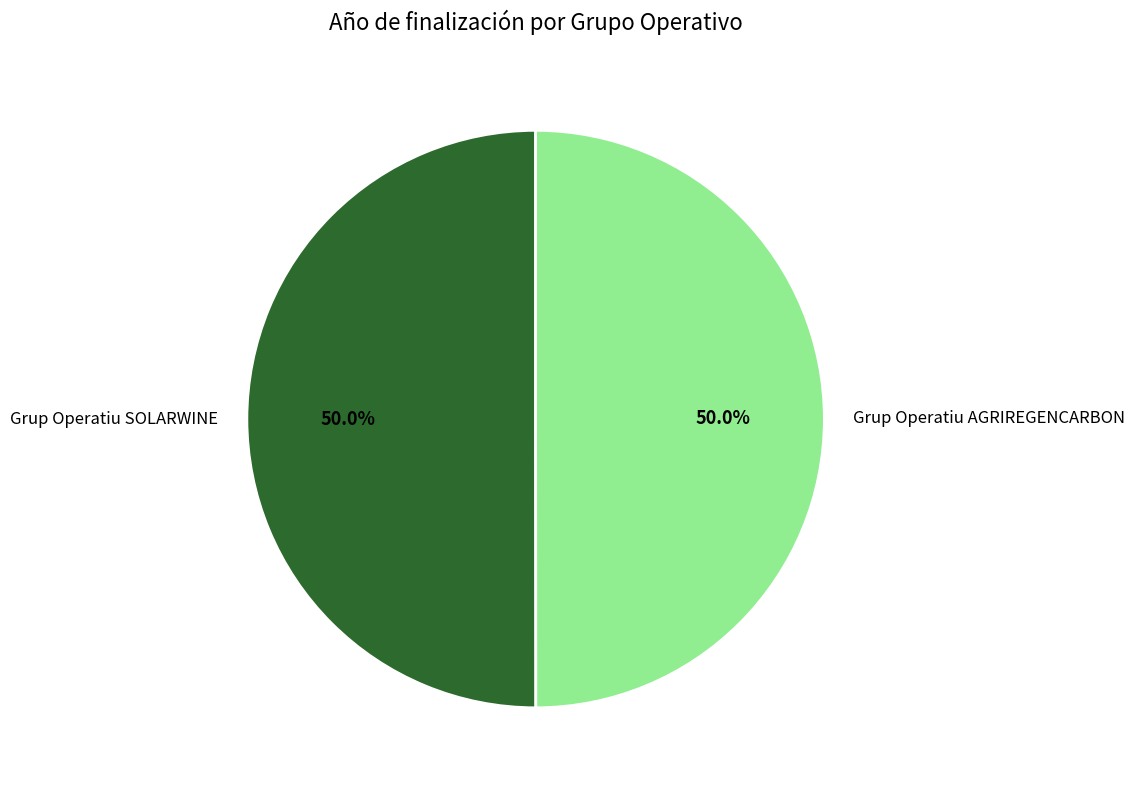

What percentage do Grup Operatiu SOLARWINE and Grup Operatiu AGRIREGENCARBON together represent?

100.0%